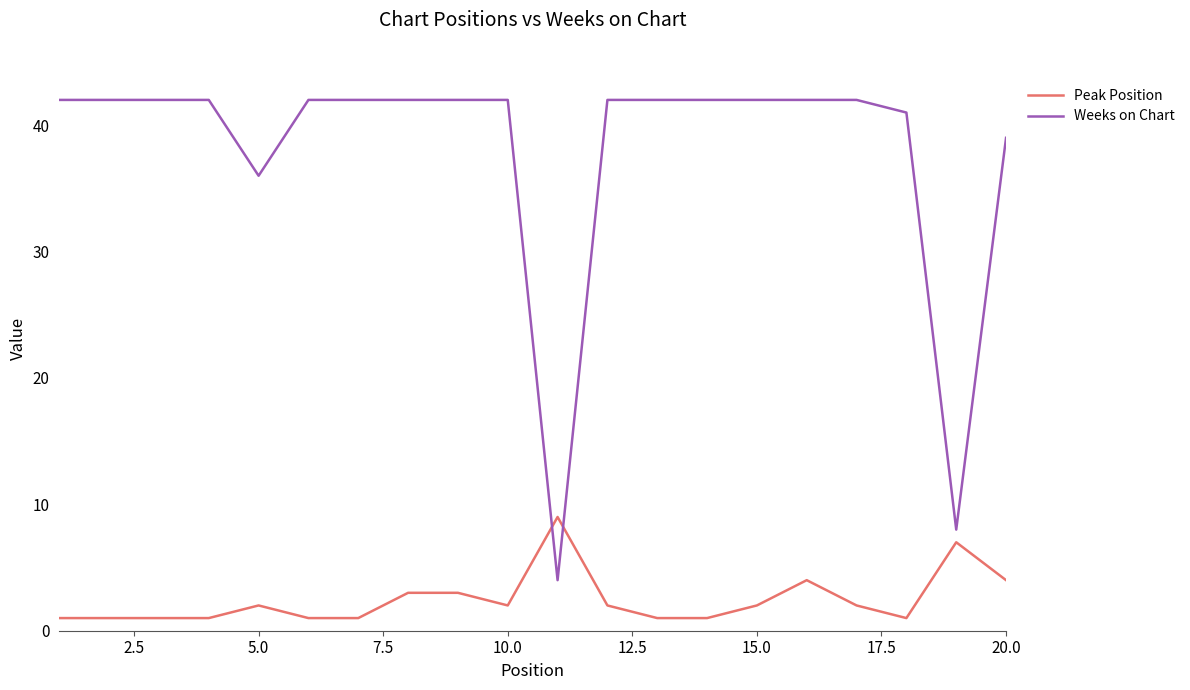

Which series ends up on top after the final intersection of Peak Position and Weeks on Chart?

Weeks on Chart